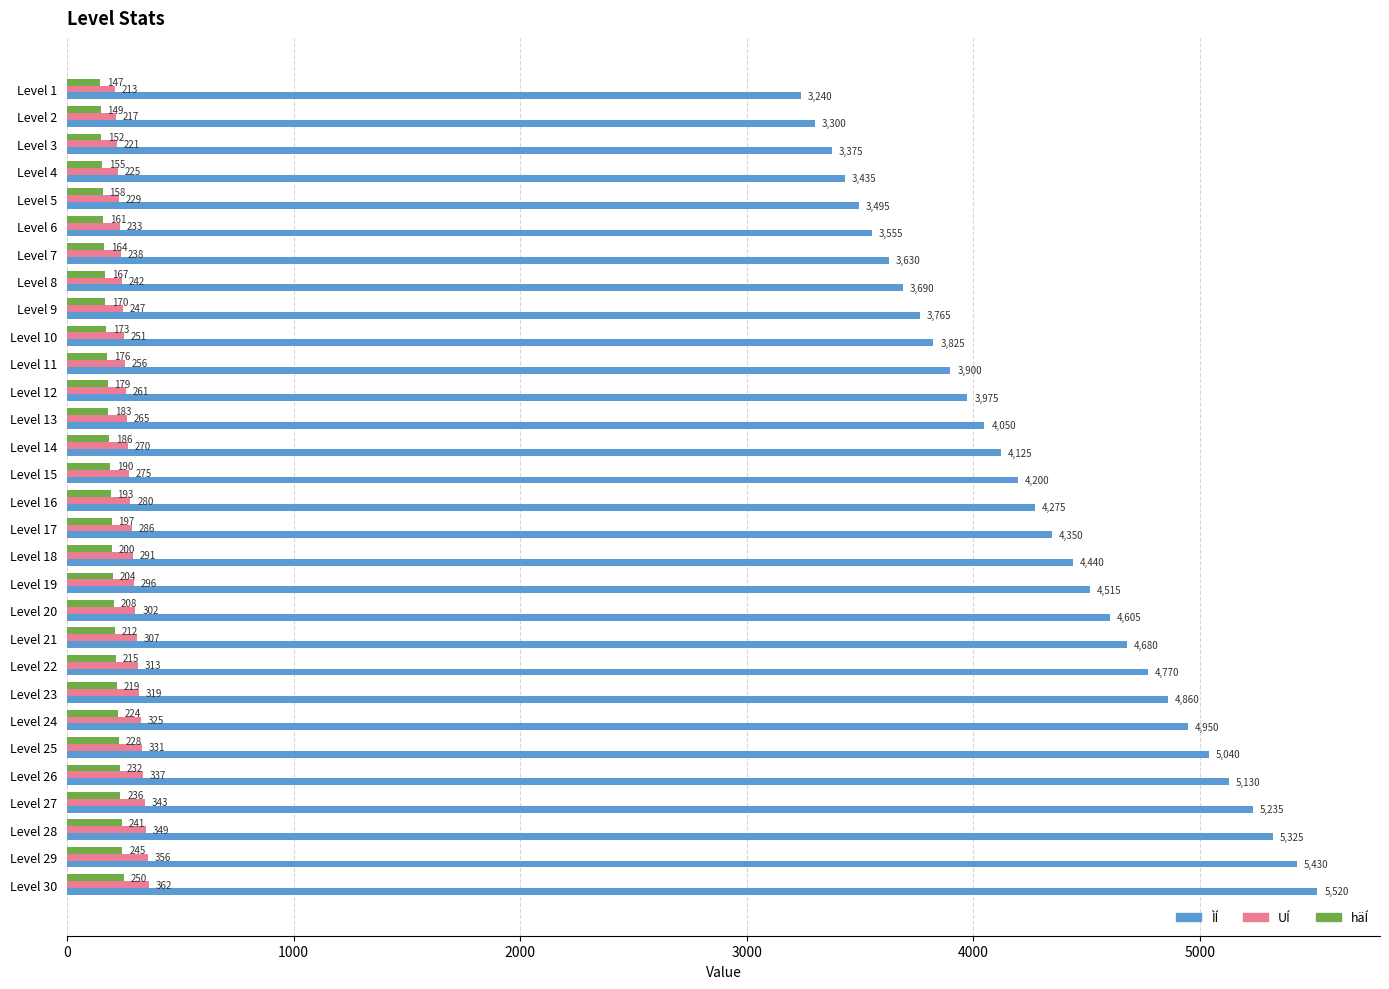

What is the average value of the ÌÍ series?

4290